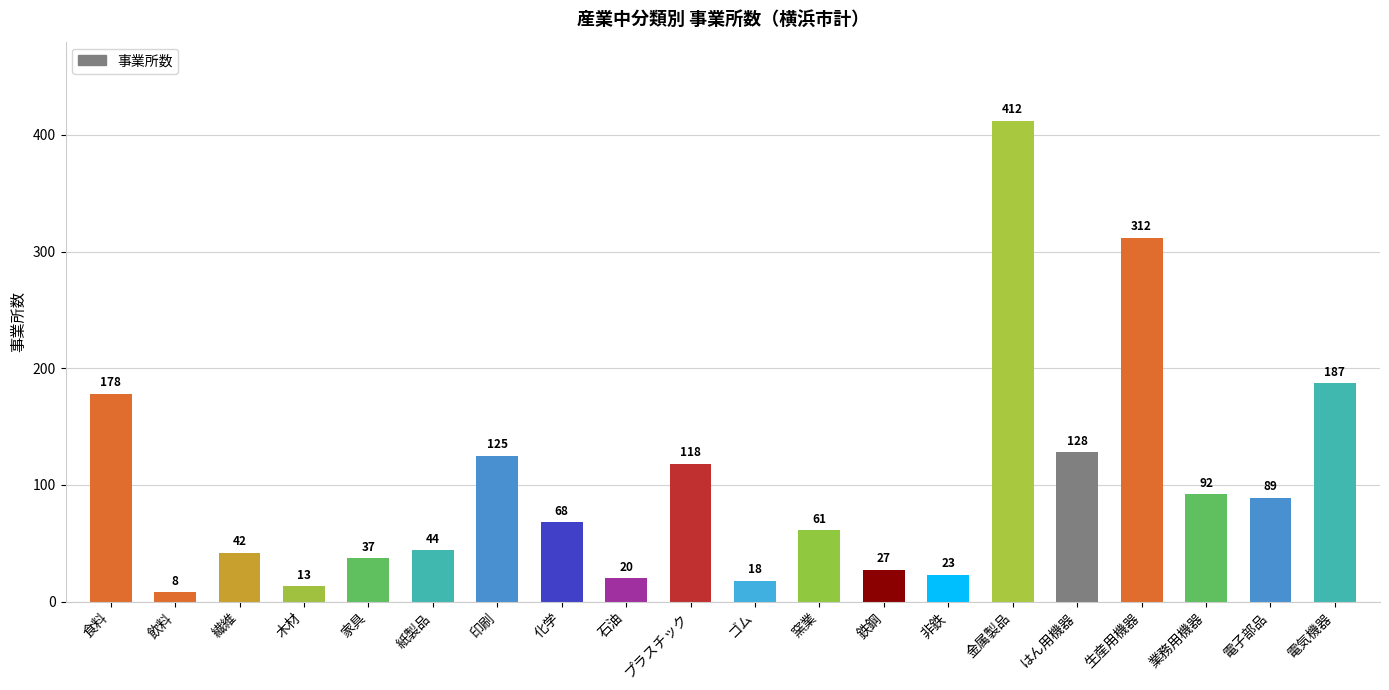

What is the maximum value shown in the chart?

412